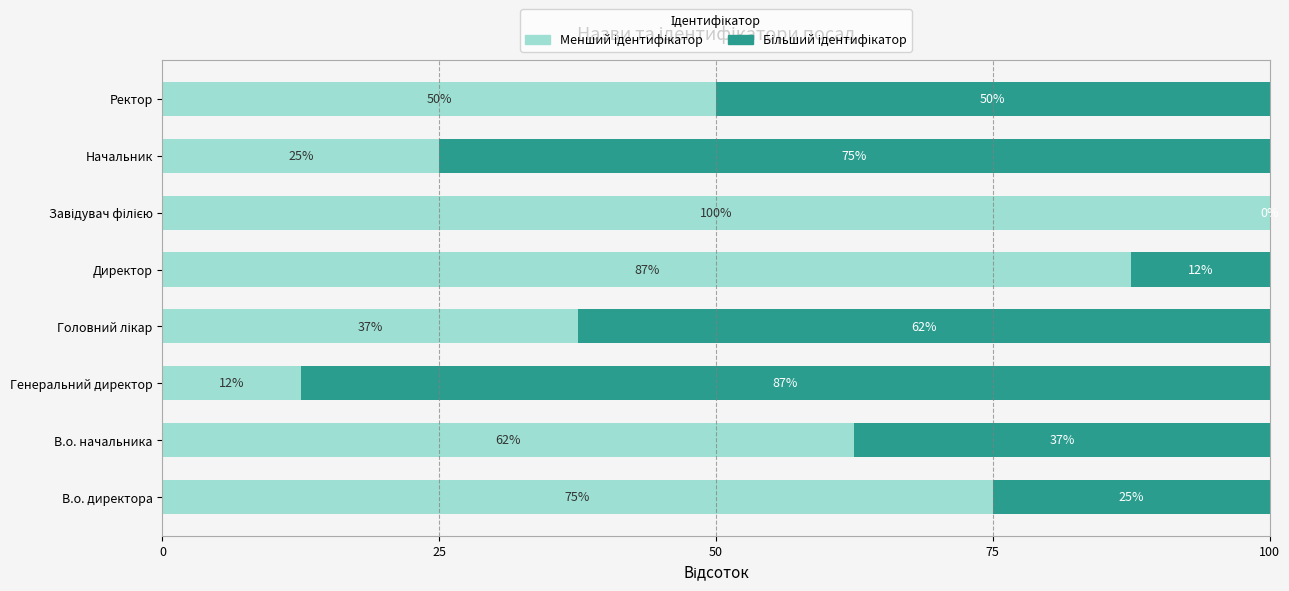

What is the total value across all series at Директор?

100.0